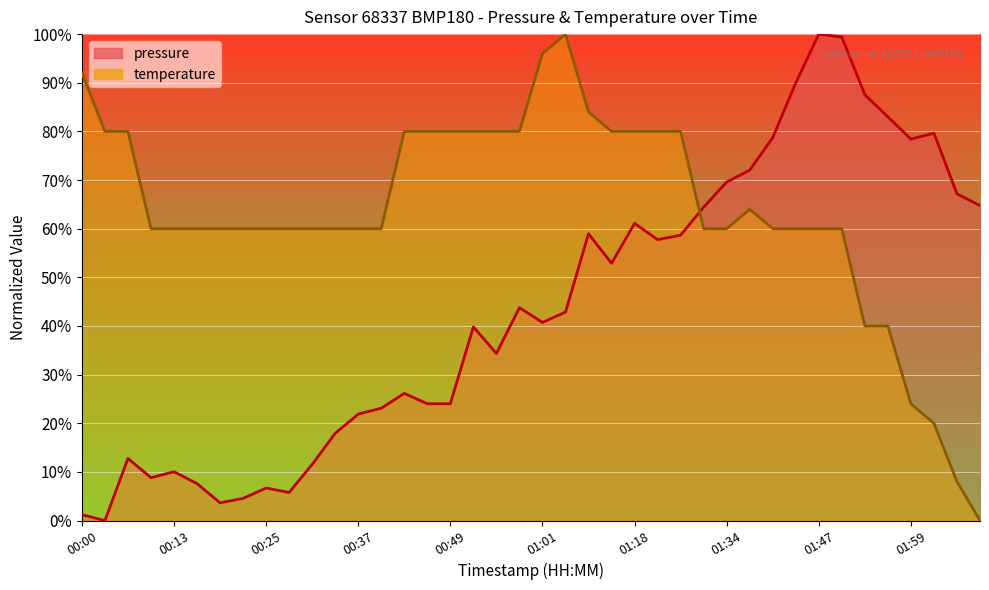

Reading left to right, extract all data points from this chart.

pressure: 00:00=1.2	00:04=0.0	00:07=12.8	00:10=8.8	00:13=10.0	00:16=7.6	00:19=3.6	00:22=4.6	00:25=6.7	00:28=5.8	00:31=11.6	00:34=17.9	00:37=21.9	00:40=23.1	00:43=26.1	00:46=24.0	00:49=24.0	00:52=39.8	00:55=34.3	00:58=43.8	01:01=40.7	01:04=42.9	01:11=59.0	01:15=52.9	01:18=61.1	01:21=57.8	01:25=58.7	01:31=64.4	01:34=69.6	01:37=72.0	01:40=78.7	01:44=90.0	01:47=100.0	01:50=99.4	01:53=87.5	01:56=83.0	01:59=78.4	02:02=79.6	02:06=67.2	02:09=64.7
temperature: 00:00=92.0	00:04=80.0	00:07=80.0	00:10=60.0	00:13=60.0	00:16=60.0	00:19=60.0	00:22=60.0	00:25=60.0	00:28=60.0	00:31=60.0	00:34=60.0	00:37=60.0	00:40=60.0	00:43=80.0	00:46=80.0	00:49=80.0	00:52=80.0	00:55=80.0	00:58=80.0	01:01=96.0	01:04=100.0	01:11=84.0	01:15=80.0	01:18=80.0	01:21=80.0	01:25=80.0	01:31=60.0	01:34=60.0	01:37=64.0	01:40=60.0	01:44=60.0	01:47=60.0	01:50=60.0	01:53=40.0	01:56=40.0	01:59=24.0	02:02=20.0	02:06=8.0	02:09=0.0